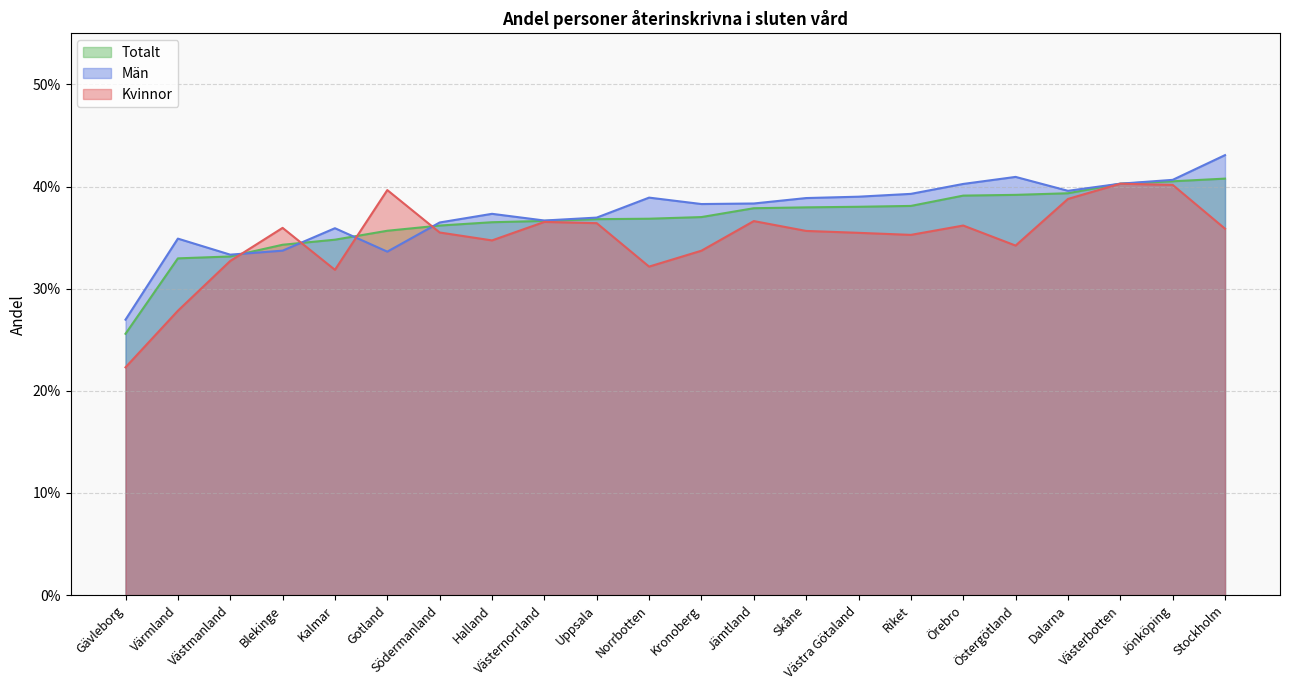

Which series has the widest spread of values?

Kvinnor